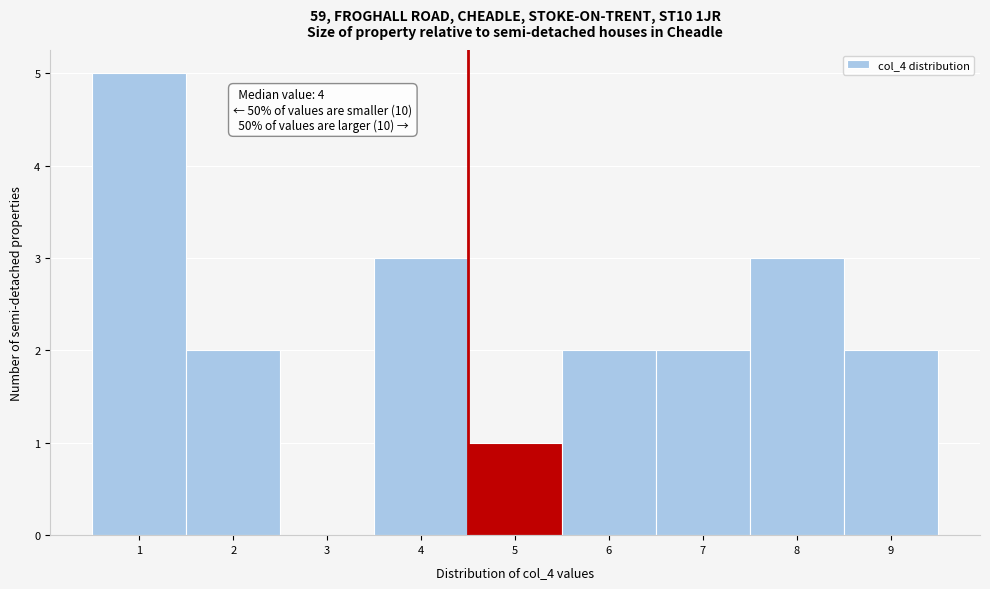

Which range on the x-axis has the tallest bar?

0.5 to 1.5